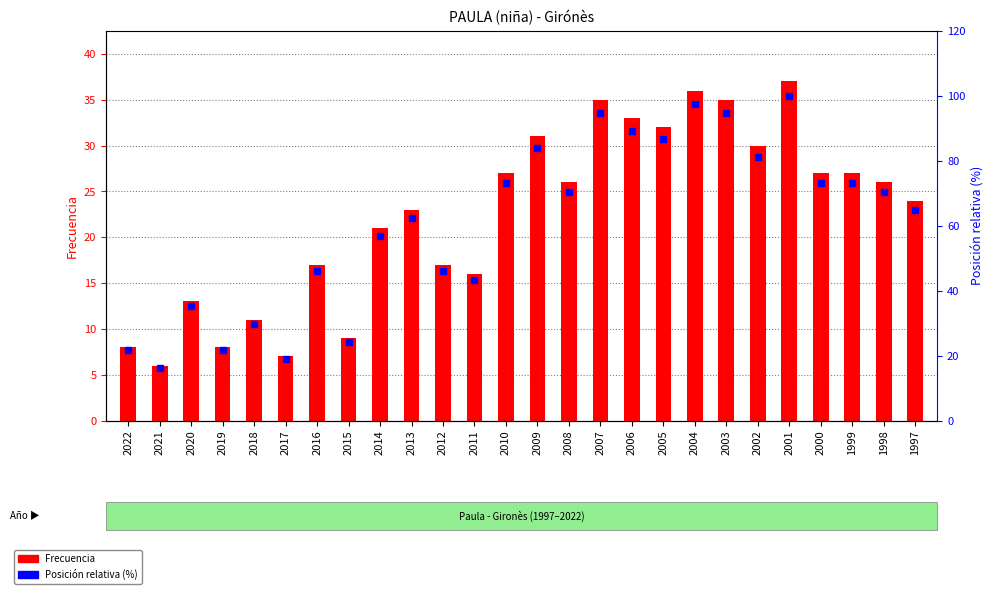

Between 2013 and 2010, which series saw the biggest shift?

Posición relativa (%)